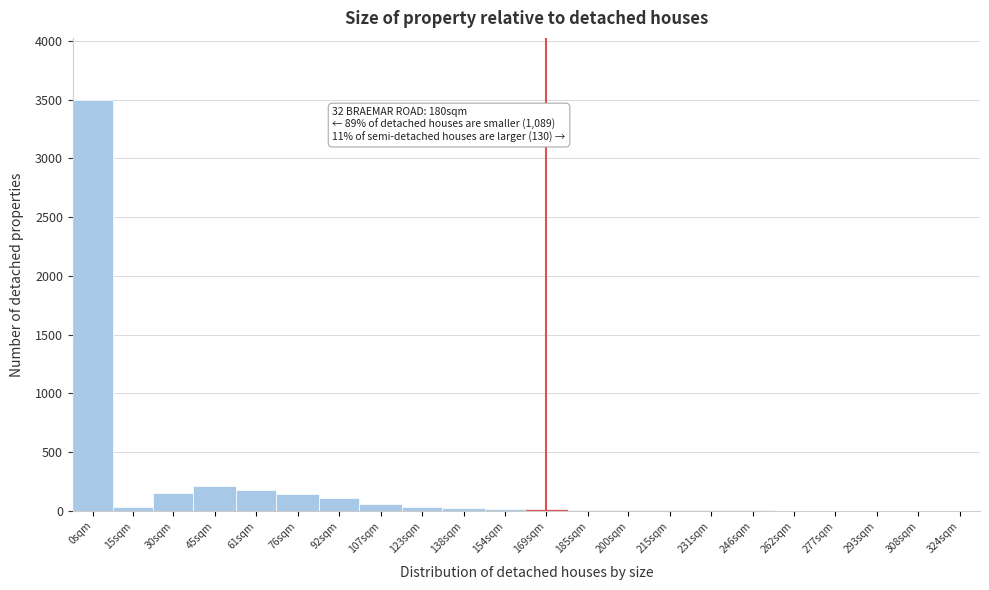

The chart shows a value of 25 at 138sqm. True or false?

True